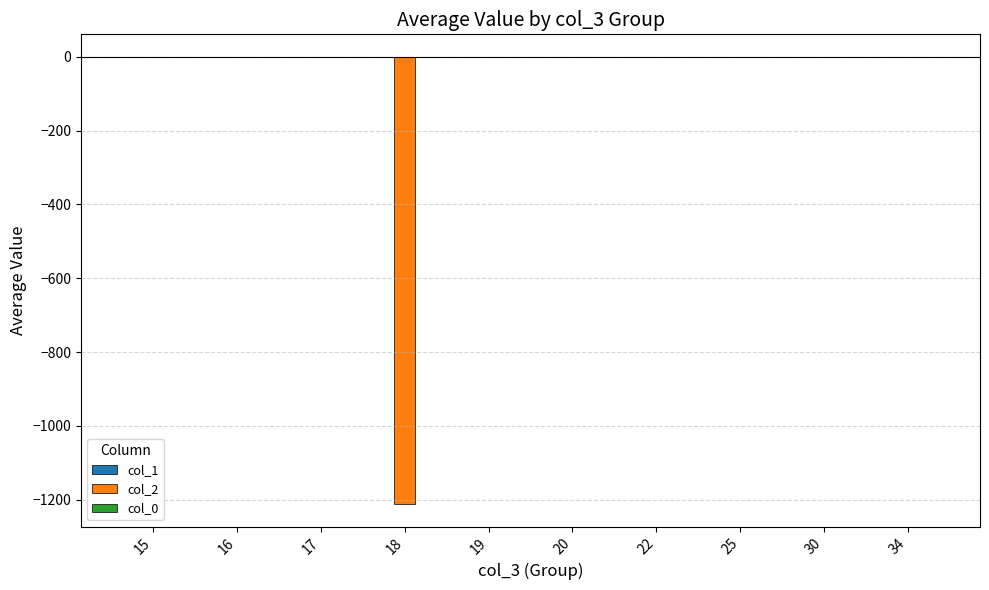

Is it true that col_0 equals -0.0 at 25?

True